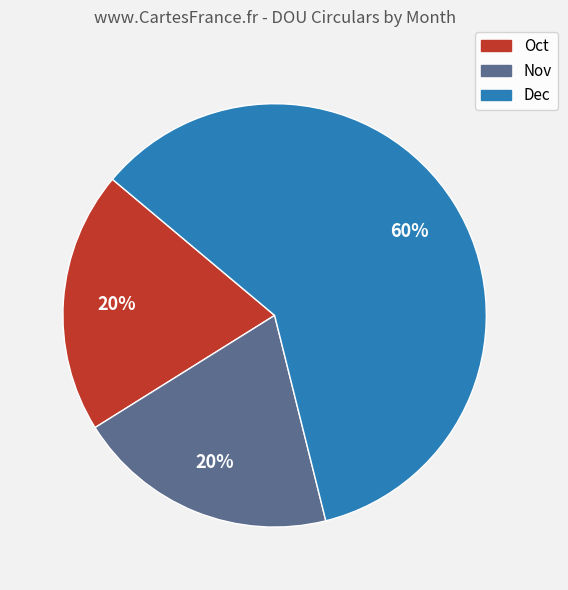

Which slice is the largest?

Dec